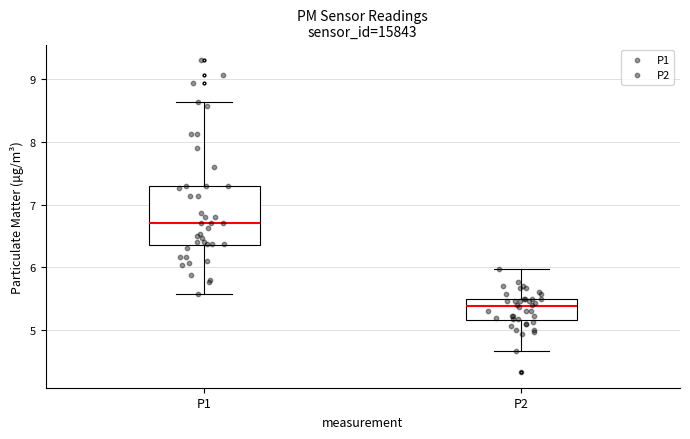

Where does the upper whisker of the box for P1 end on the y-axis? The values are not printed on the chart, so give them approximately, as read against the axis.

8.6